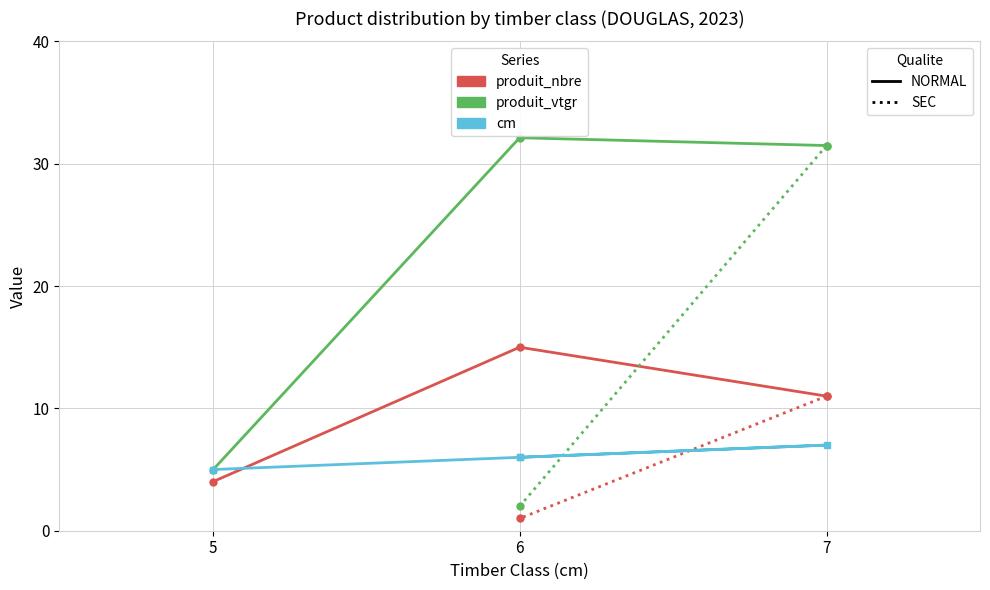

True or false: cm and produit_vtgr cross at least once.

True